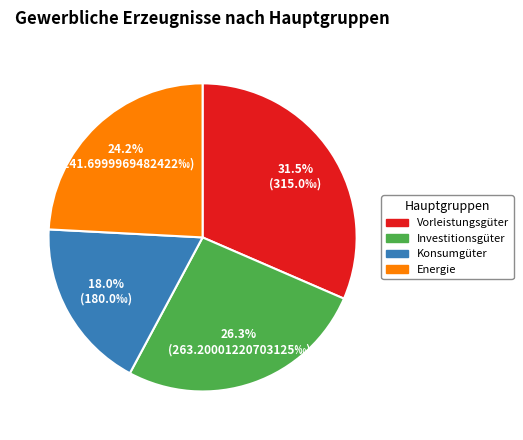

Is there any slice that represents more than half of the pie?

No